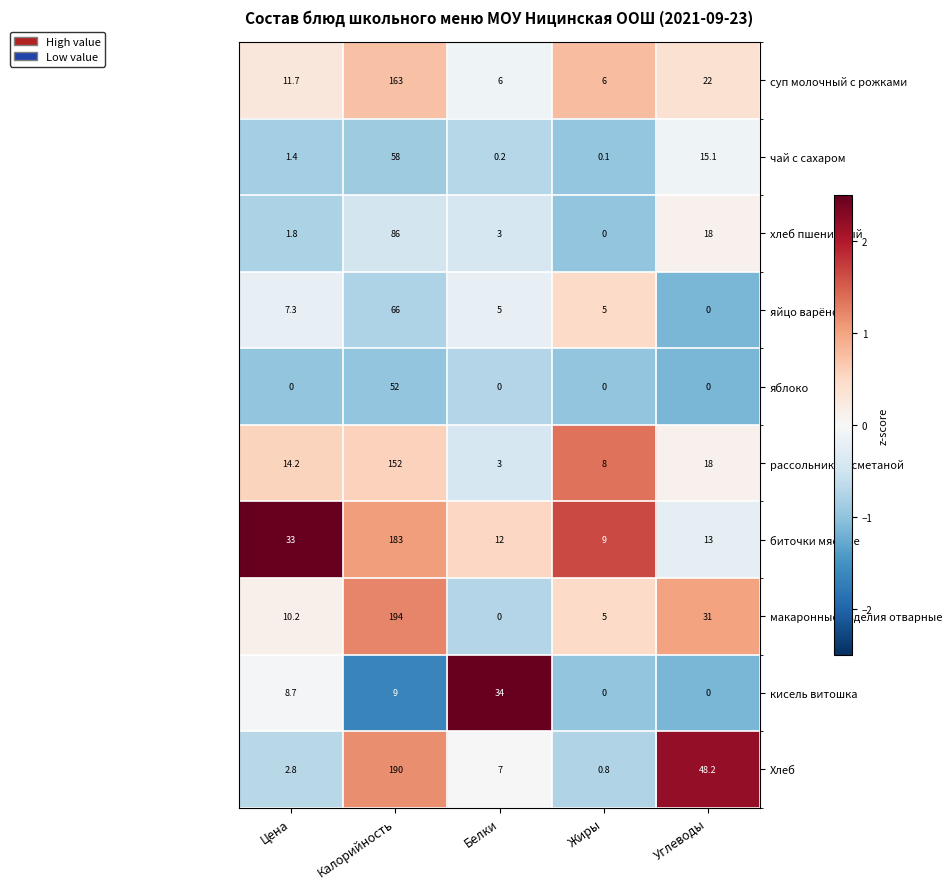

True or false: хлеб пшеничный has a value of 4.9 at Белки.

False